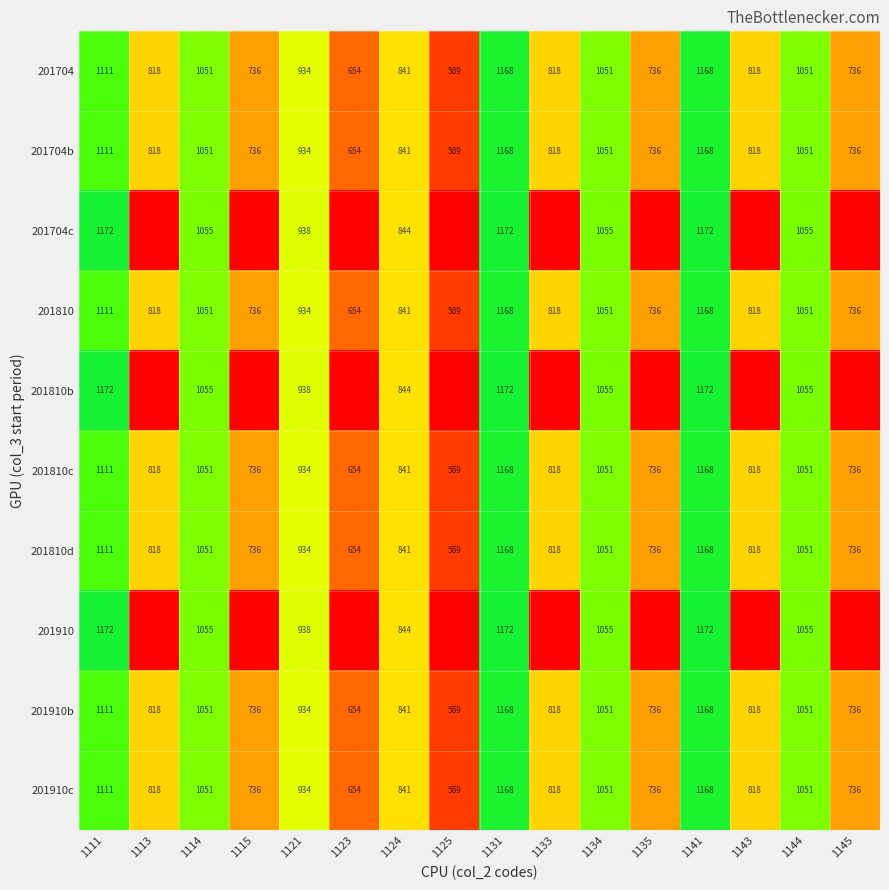

The 201704b series shows 654 at 1123. True or false?

True